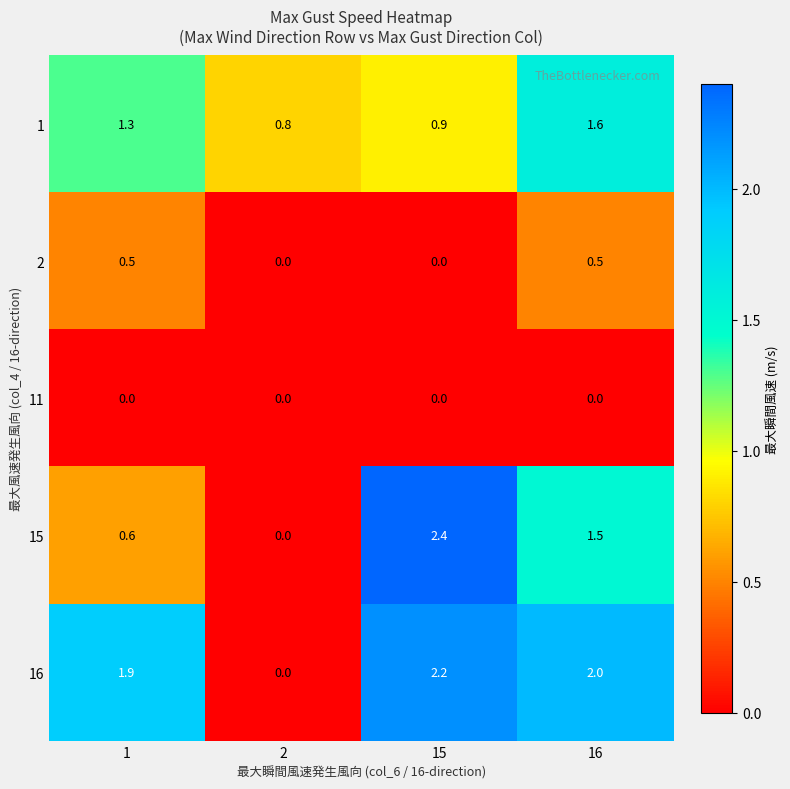

Which series has the largest total across all categories?

16